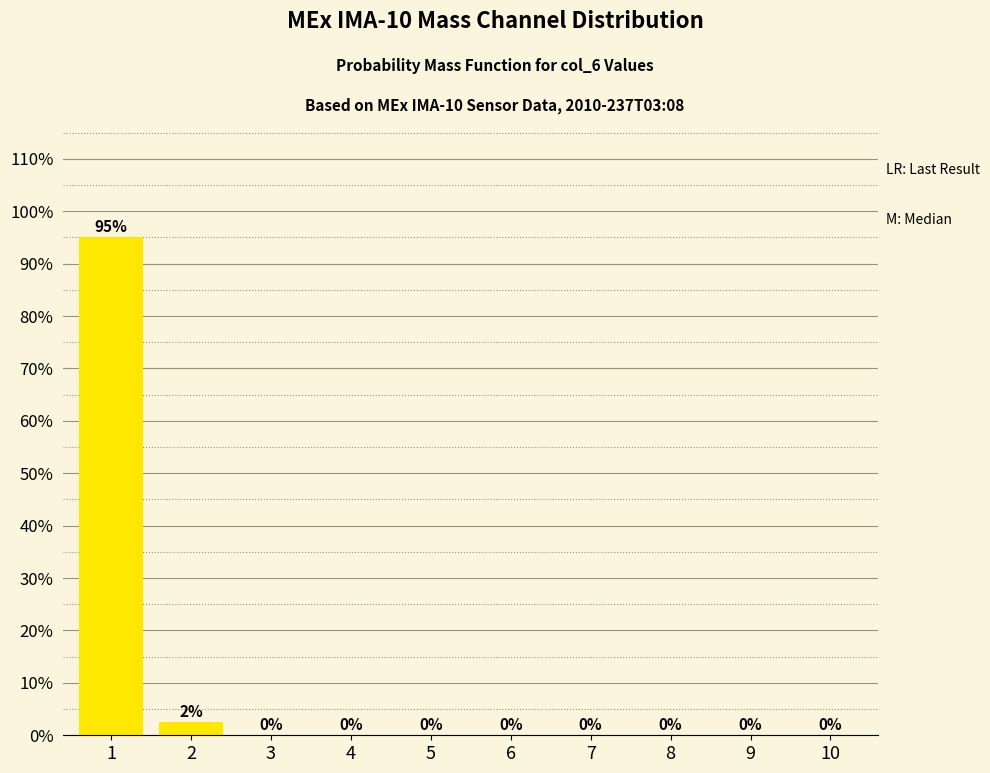

What is the maximum value shown in the chart?

95.0